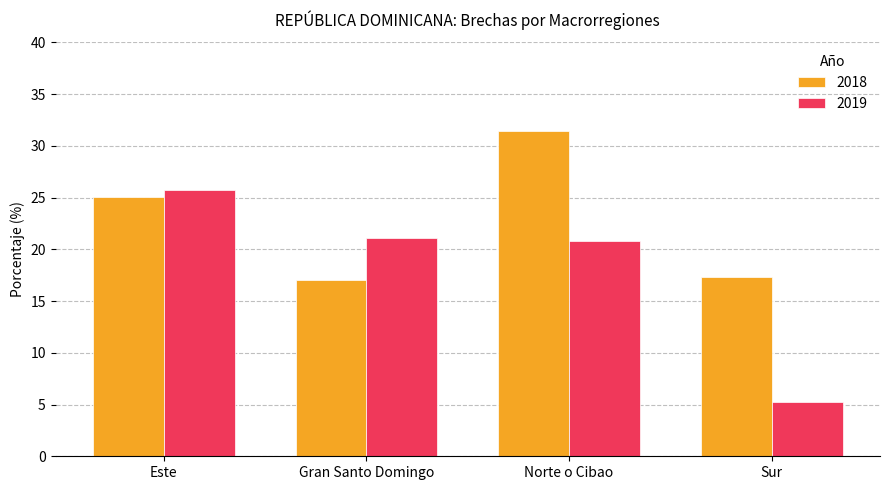

At which label is 2018 closest to 24?

Este